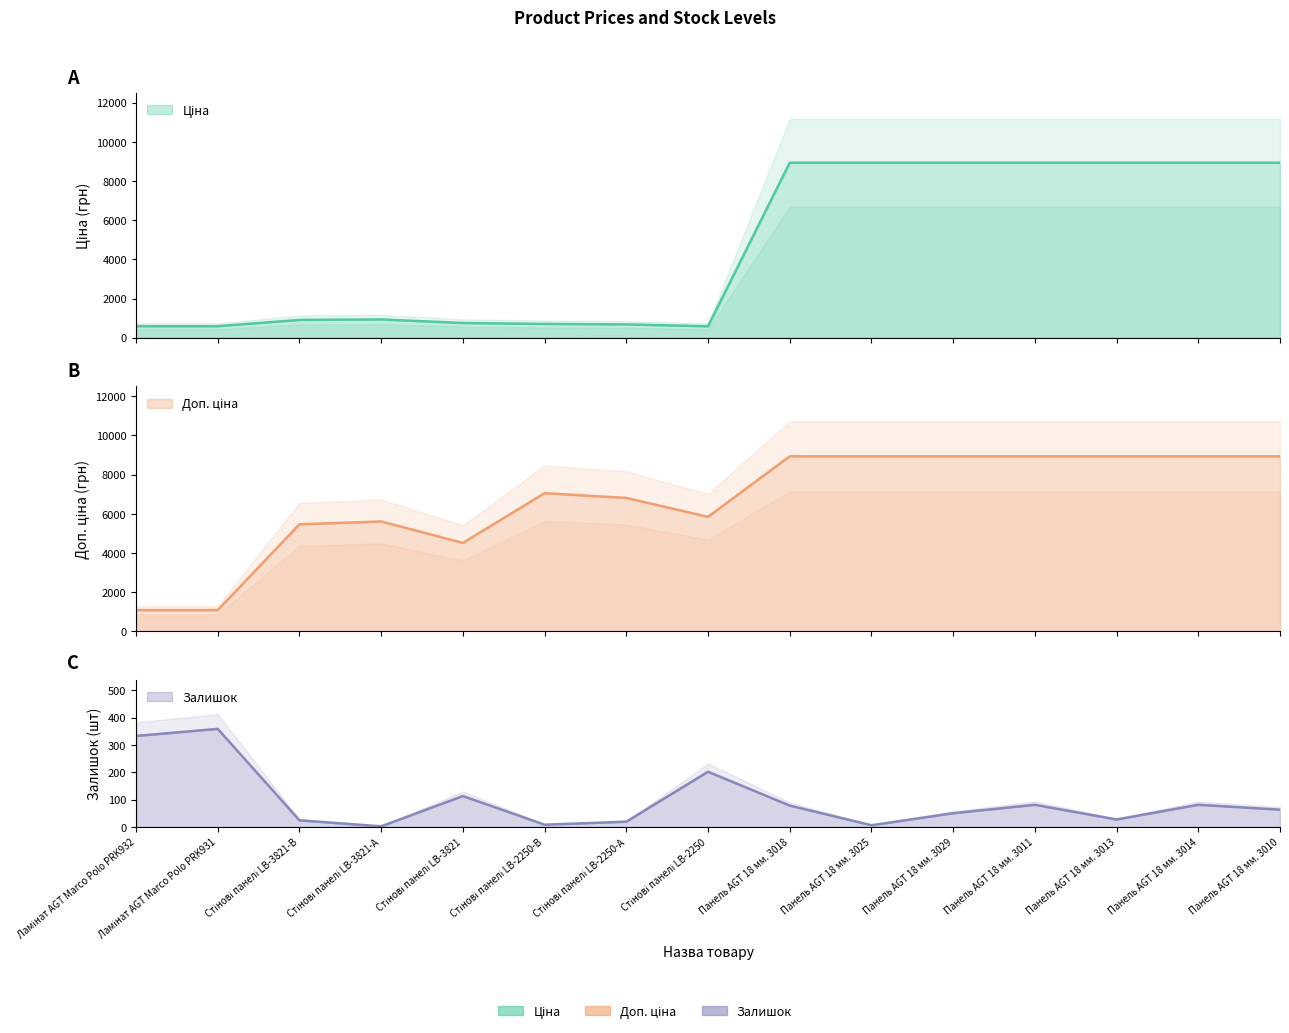

What is the difference between the Доп. ціна values at Ламінат AGT Marco Polo PRK932 and Стінові панелі LB-2250-В?

5969.6